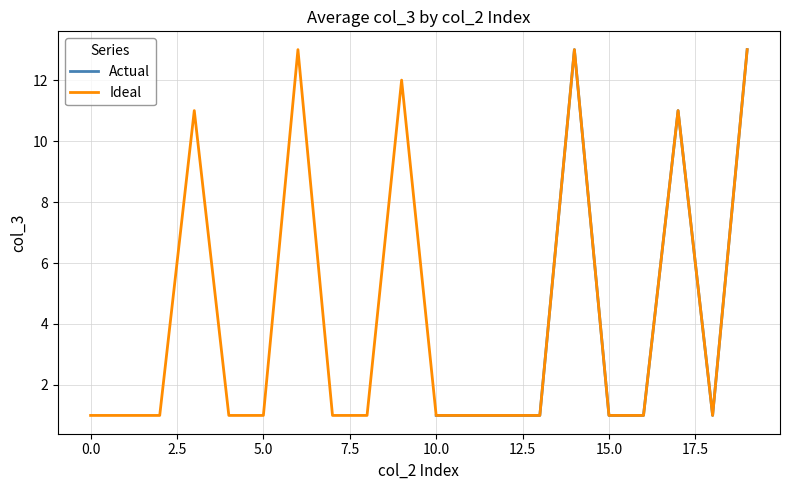

What is the maximum value for Actual?

13